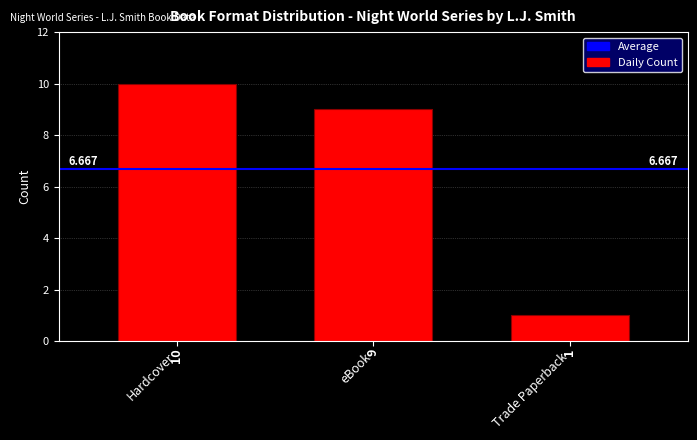

What is the difference between the maximum and minimum values?

9